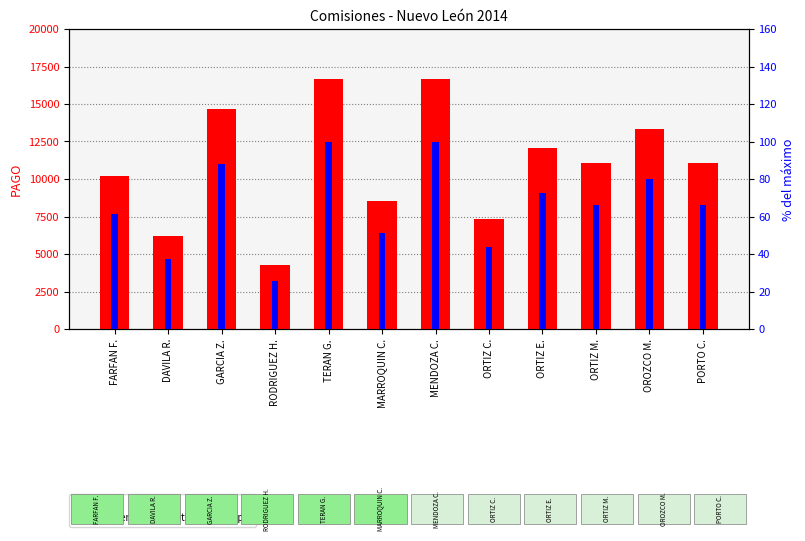

How many categories are shown in the chart?

12